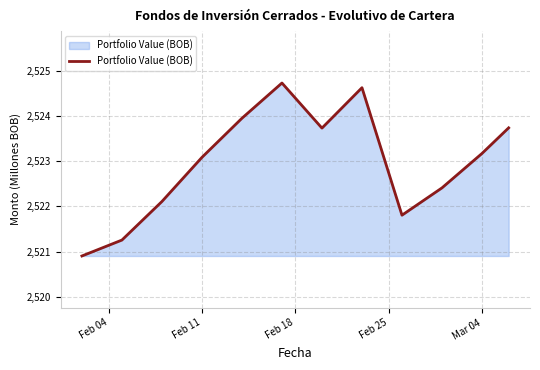

What is the smallest value displayed?

2520.9